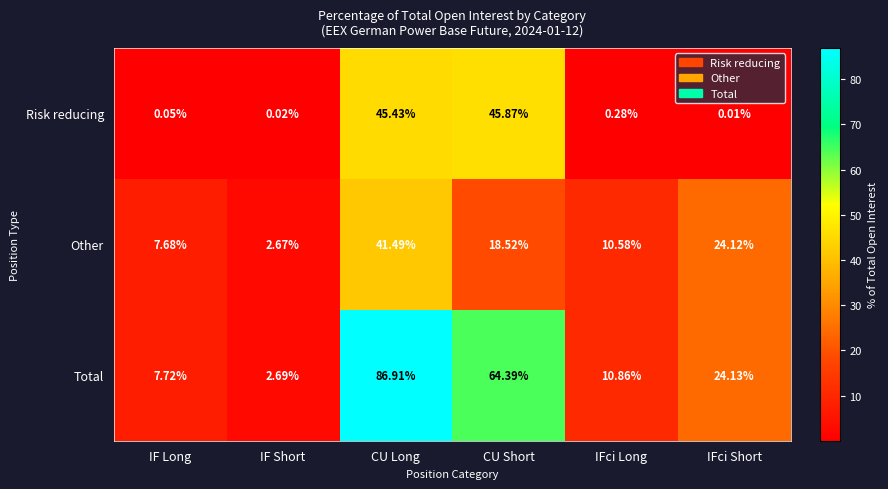

At which label is Risk reducing closest to 22?

IFci Long